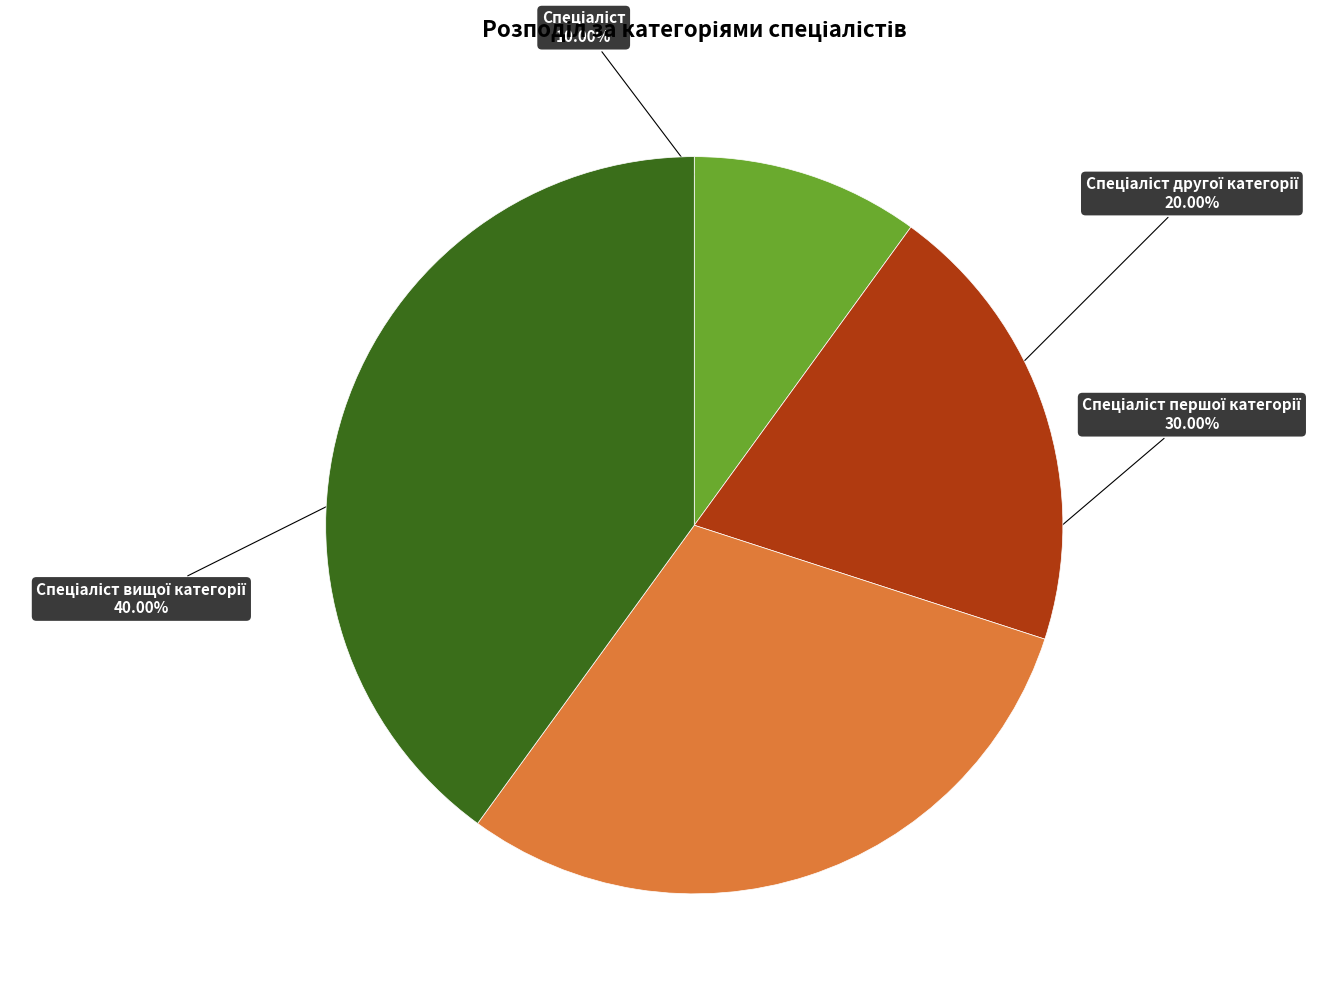

Does any single category account for the majority?

No